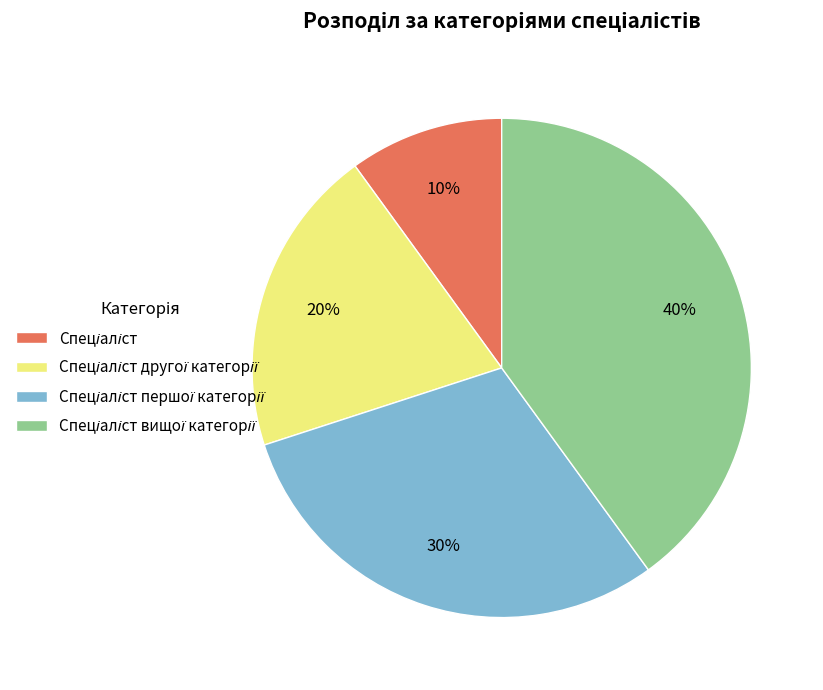

Does any single category account for the majority?

No